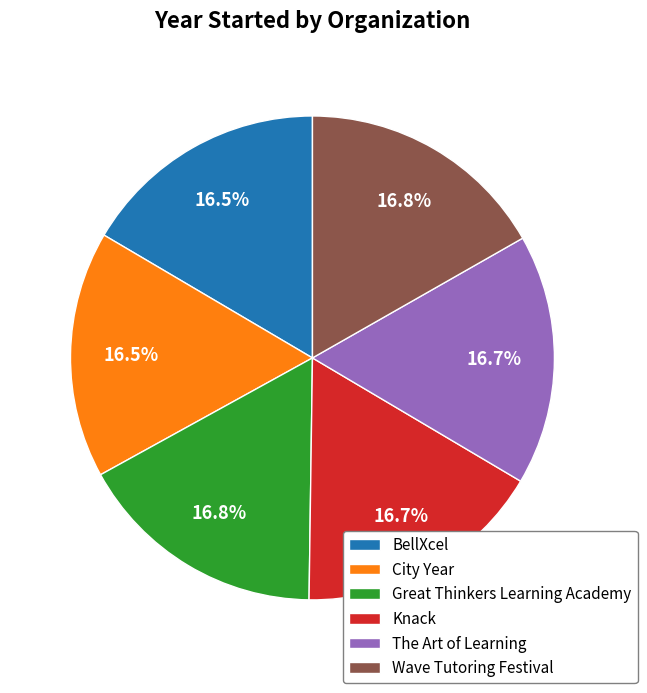

What is the ratio of the value at Great Thinkers Learning Academy to the value at Wave Tutoring Festival?

1.0